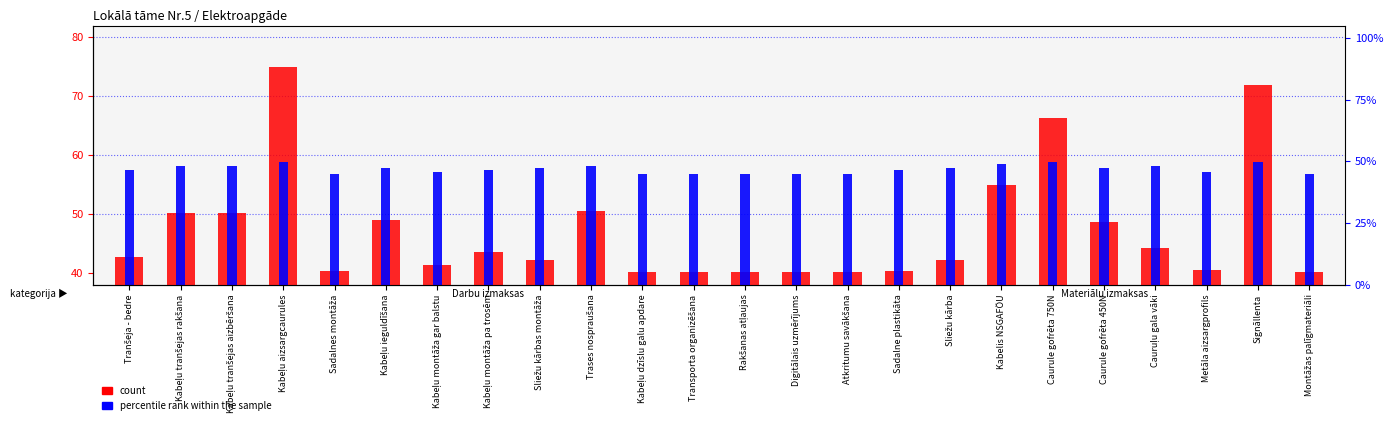

What is the approximate value of count at Caurule gofrēta 750N?

66.4